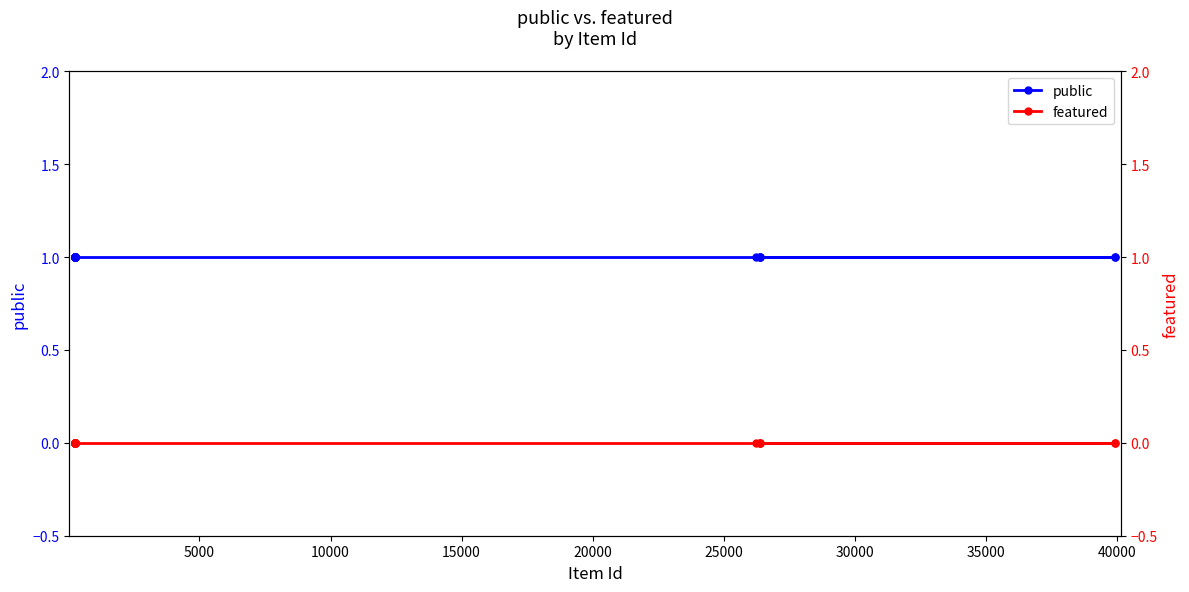

Is the value of featured at 10000 greater than the value of public at 15?

No